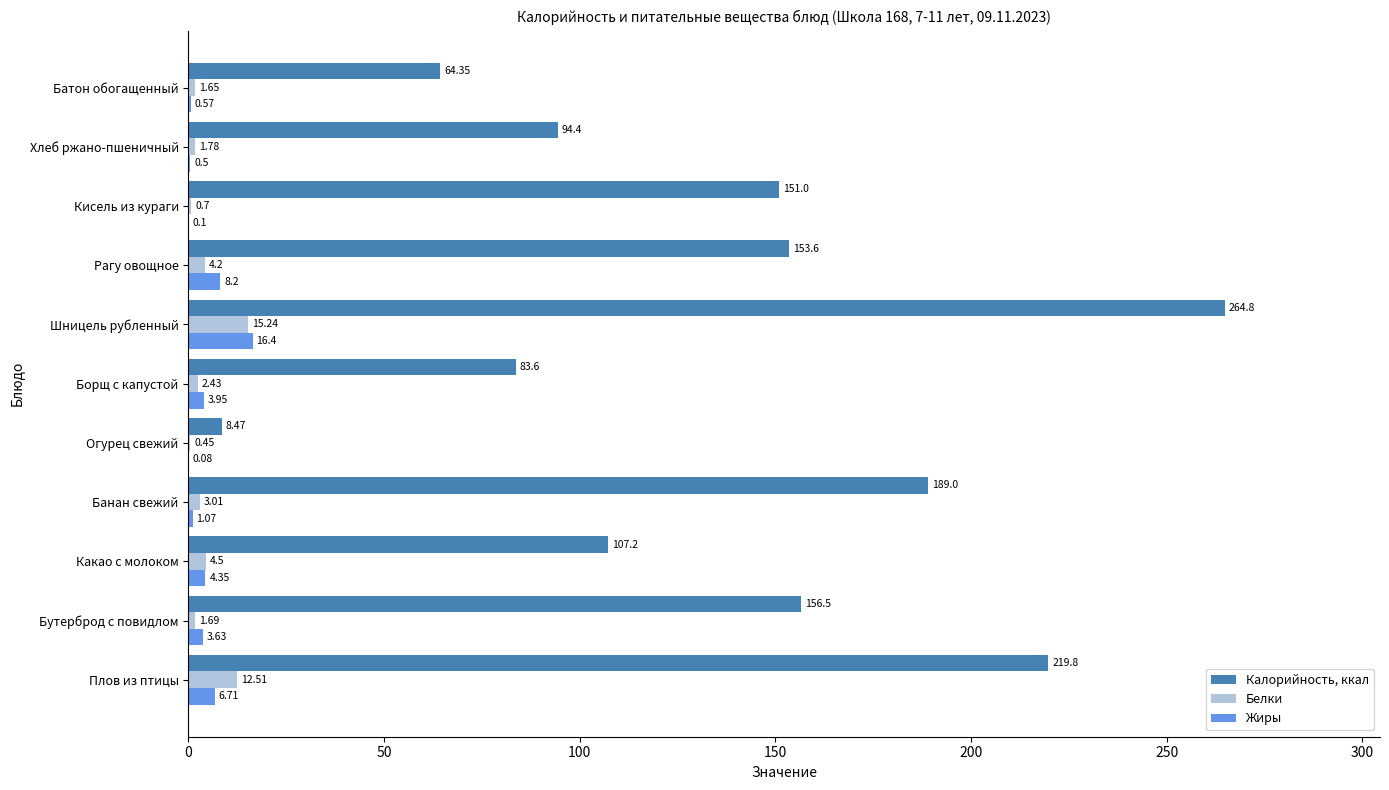

What is the total value across all series at Бутерброд с повидлом?

161.8